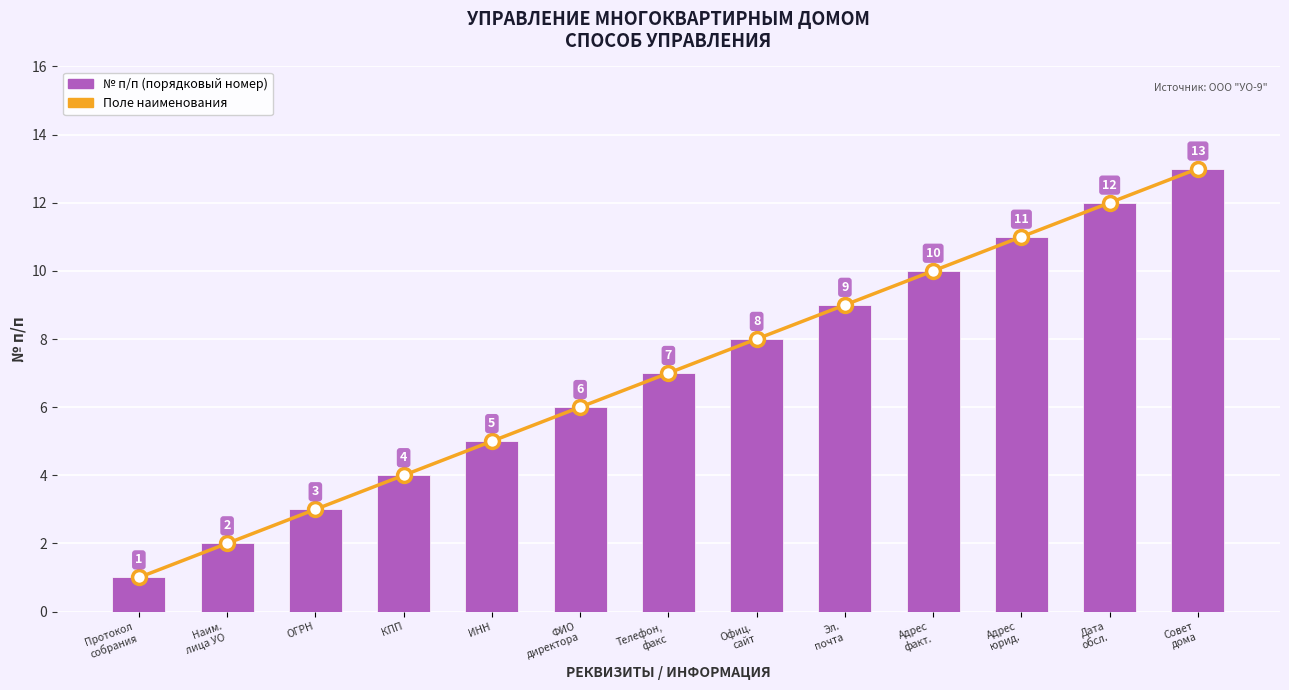

Which label corresponds to the smallest value in the chart?

Протокол
собрания